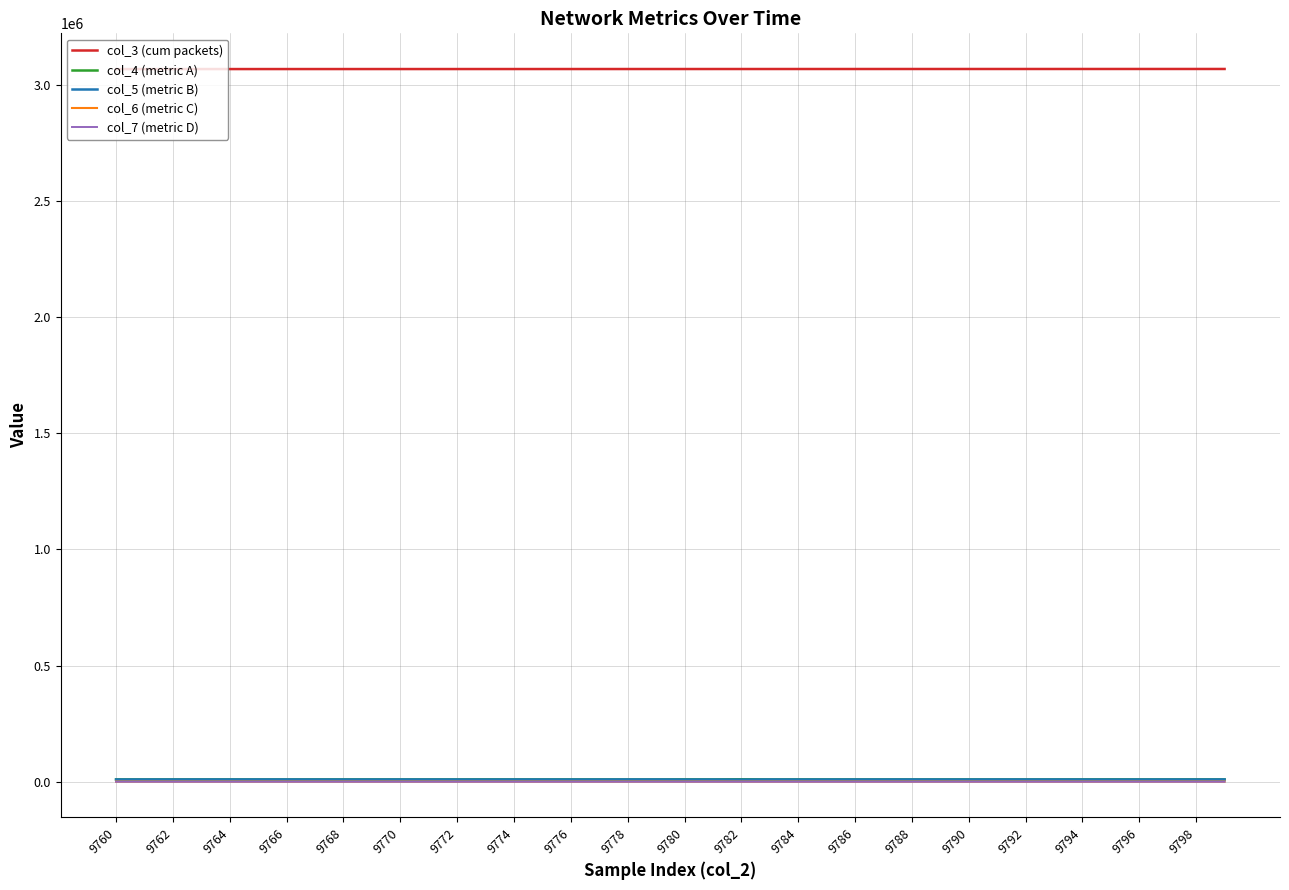

Which series has the largest total across all categories?

col_3 (cum packets)